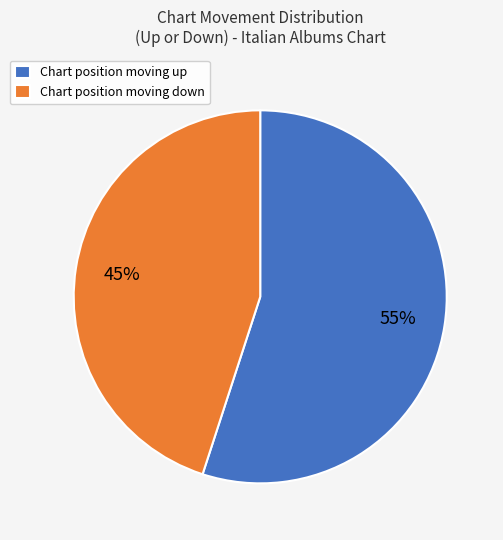

To the nearest percent, what portion does Chart position moving down represent?

45%